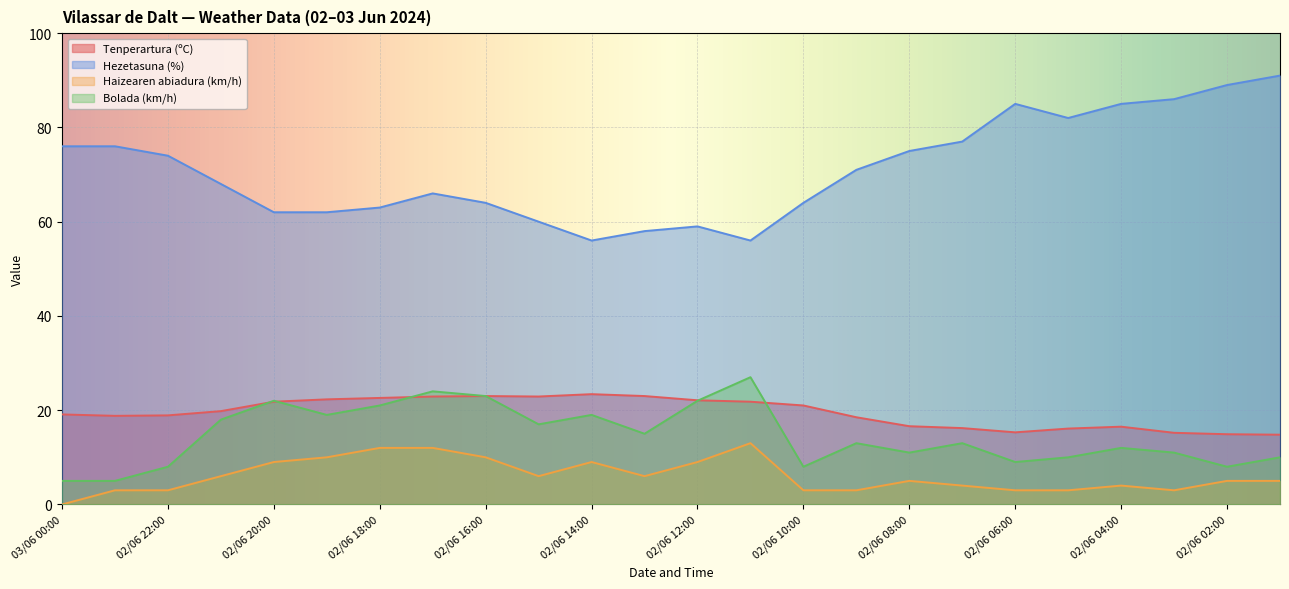

How many data points in Bolada (km/h) are above 13?

11